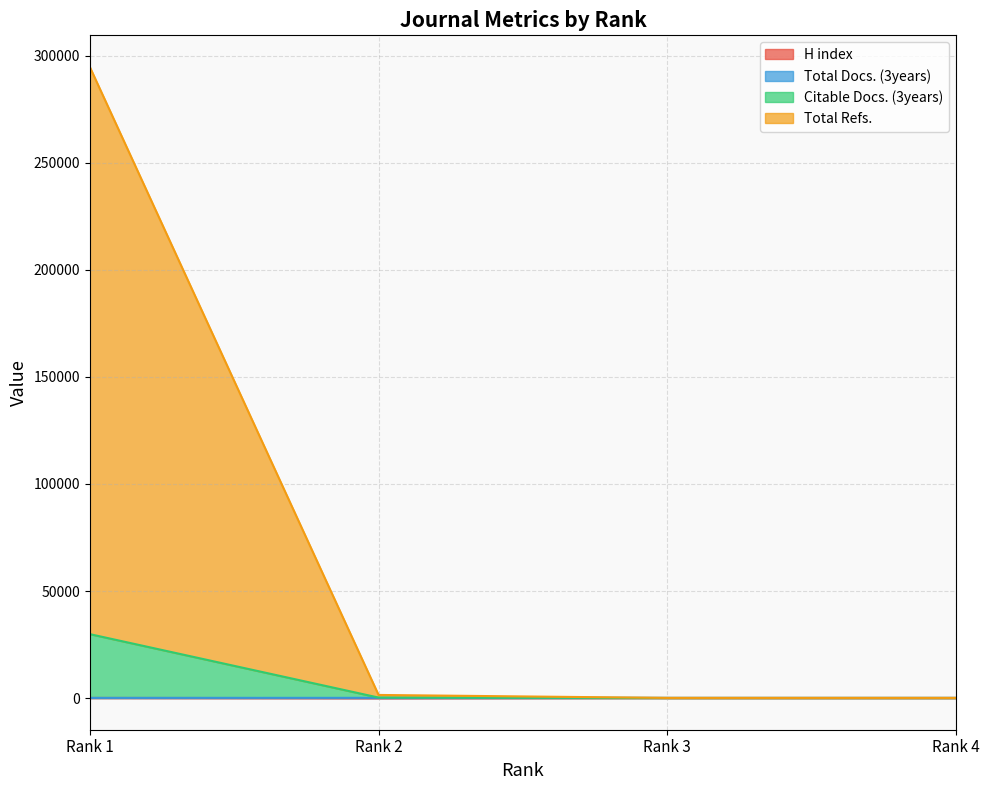

At which category is the sum across all series the highest?

Rank 1